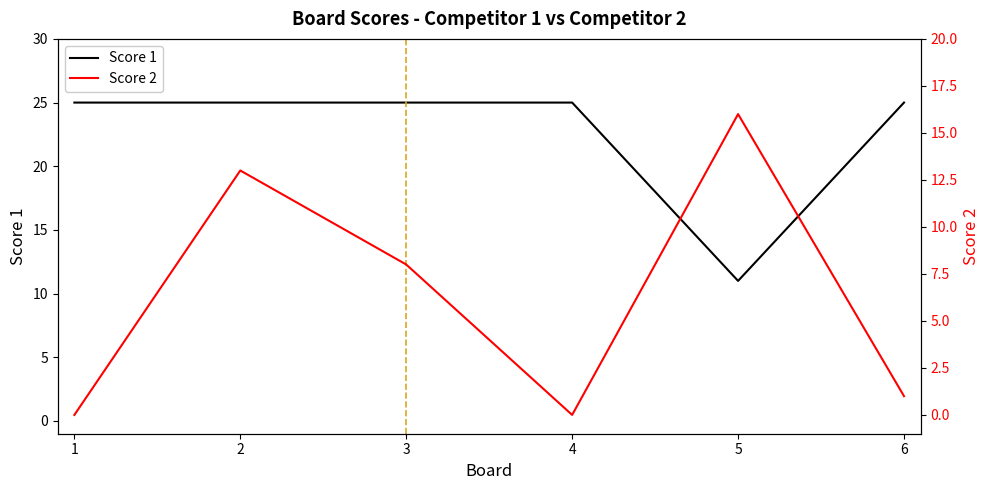

Is it true that Score 1 equals 8 at 6?

False